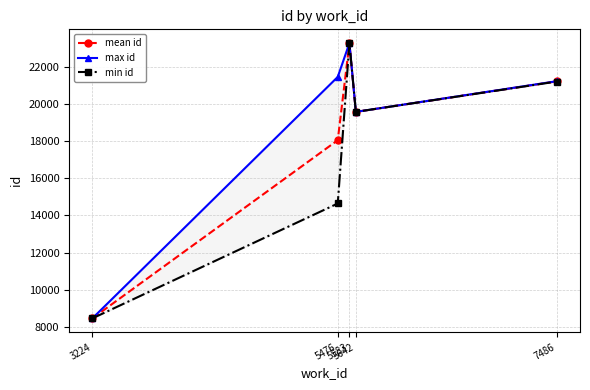

How many values in the min id series are below 19563?

2